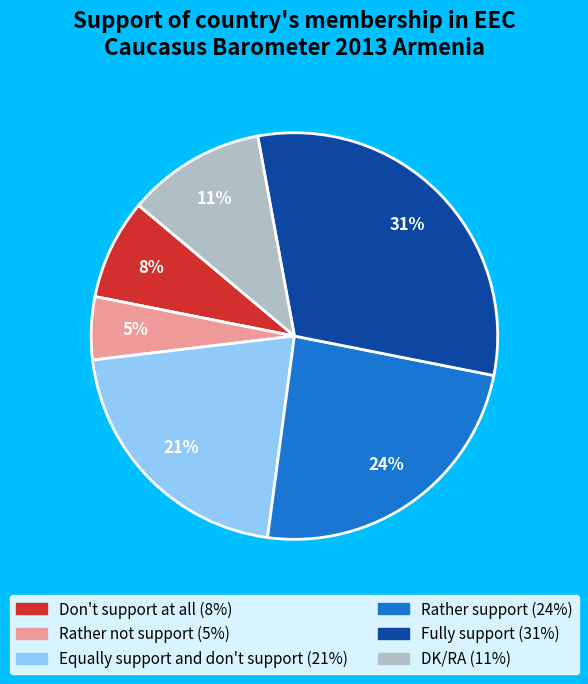

Do Equally support and don't support and Fully support together represent more than half of the pie?

Yes